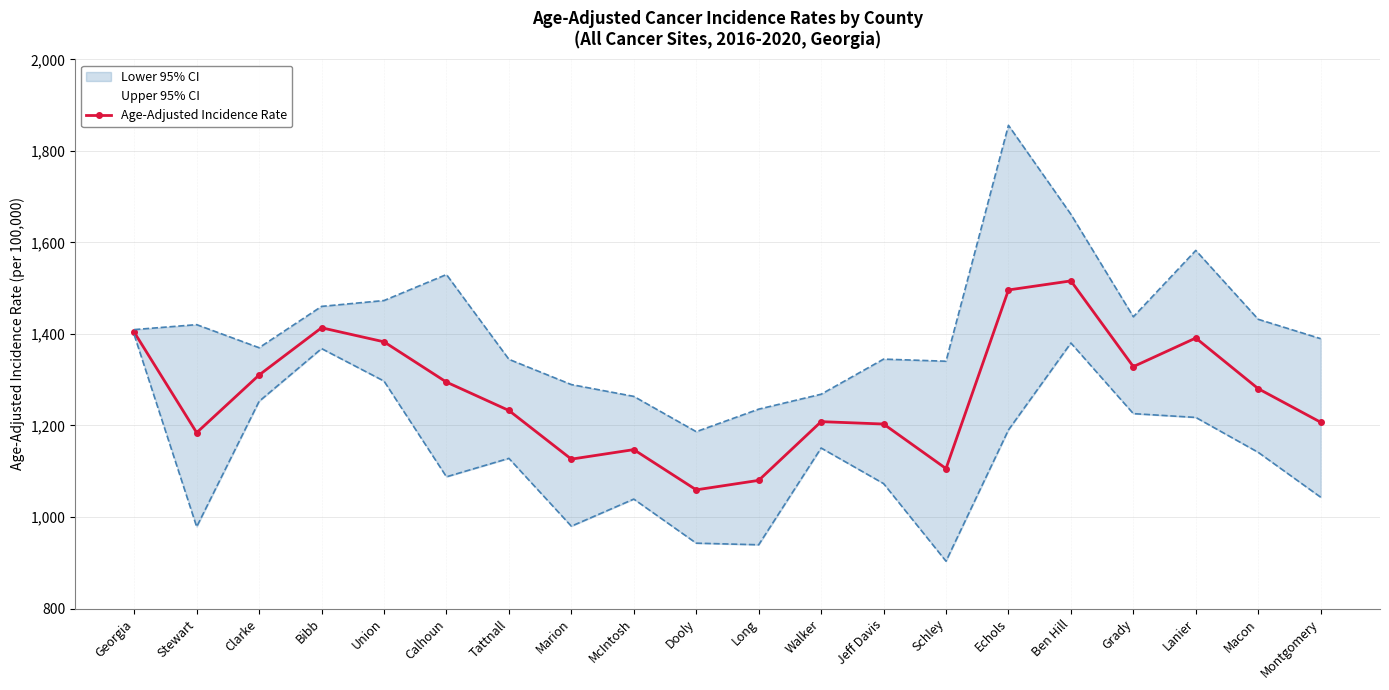

True or false: the data has more than 1 interior local peaks.

True